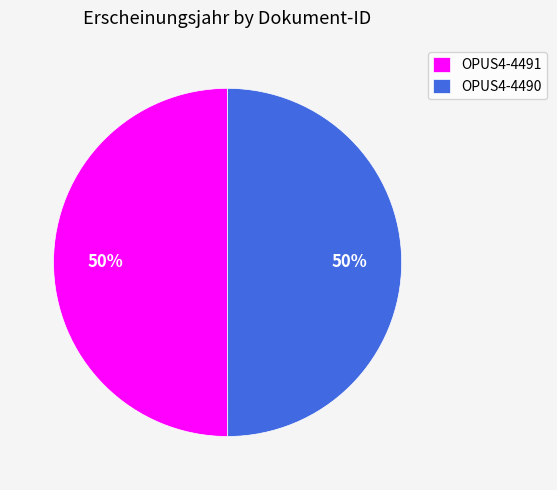

To the nearest percent, what is the average slice percentage?

50%